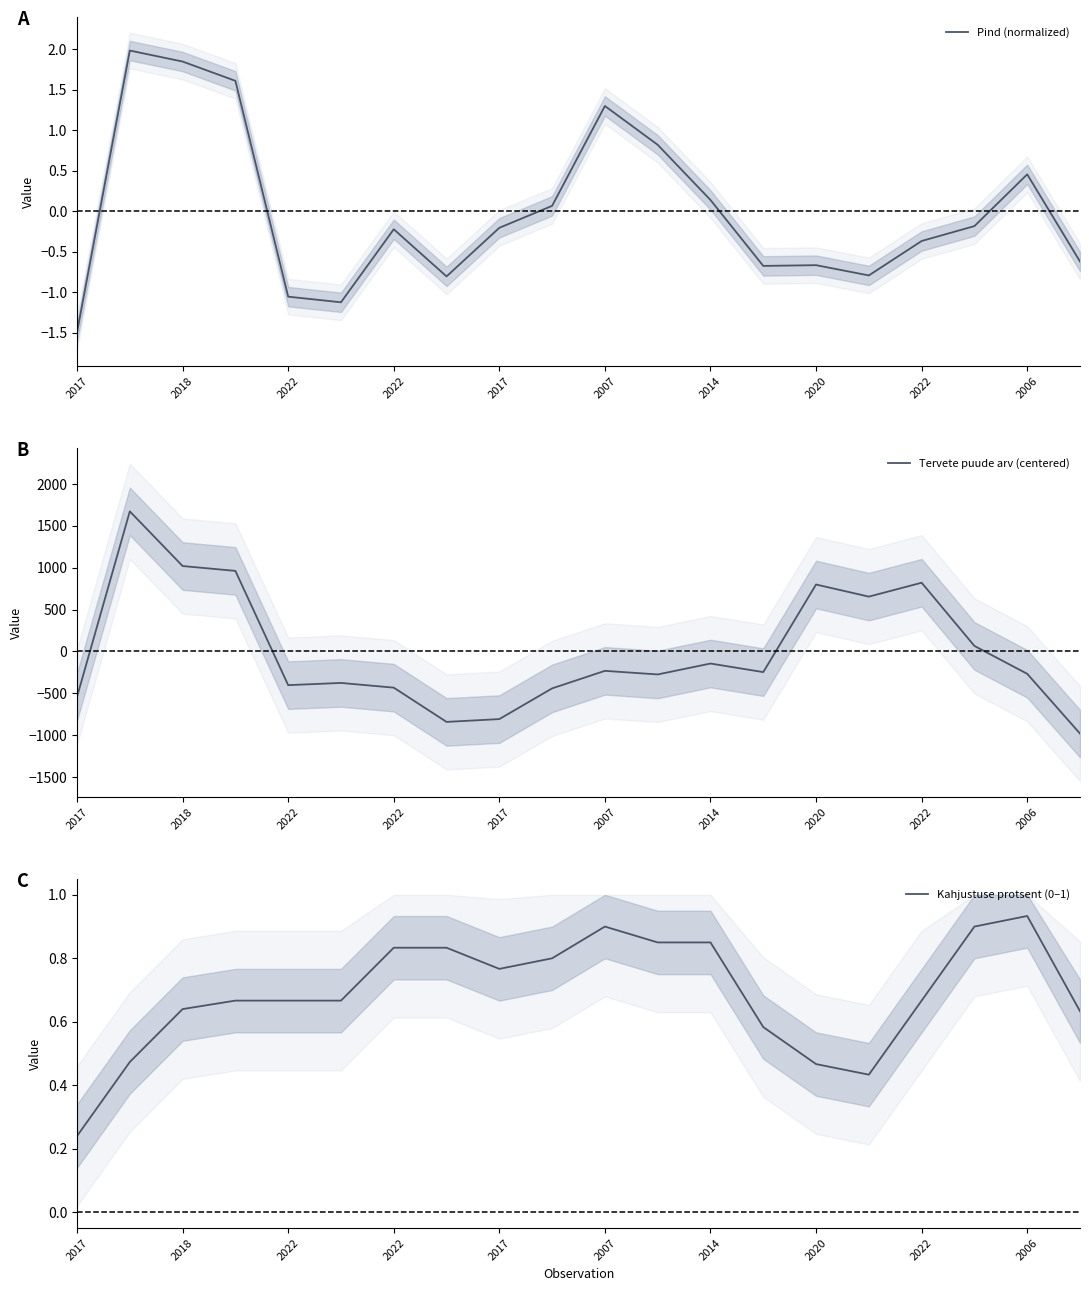

What is the greatest value displayed?

1672.3